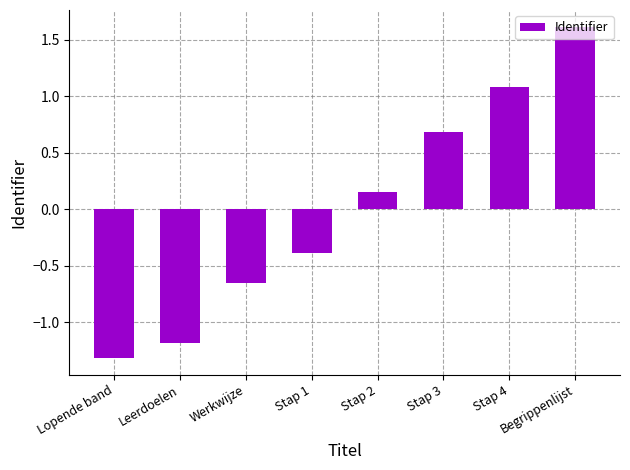

What position from the left is Lopende band?

1